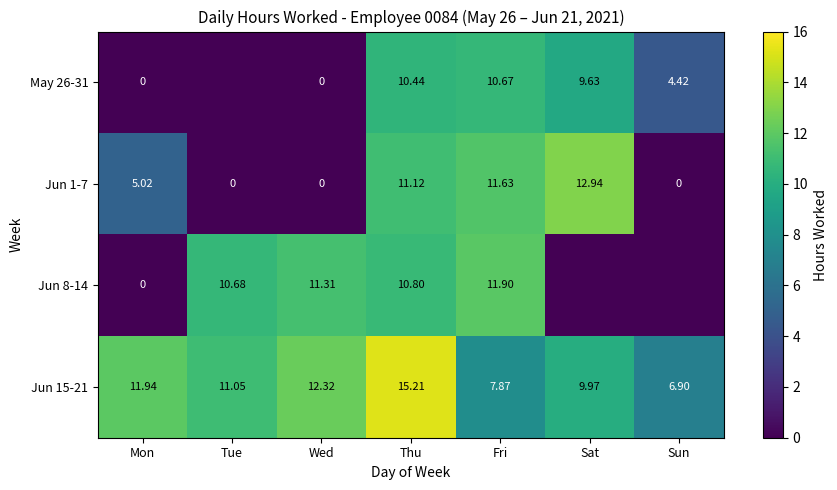

At which label does Jun 1-7 first exceed 5?

Mon